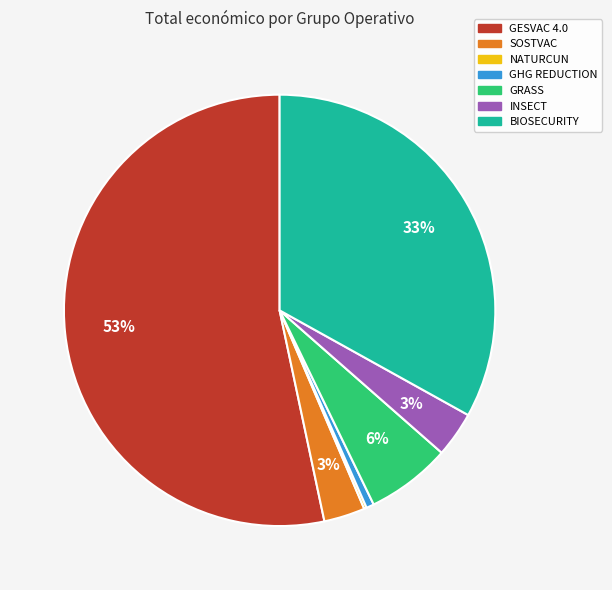

Which category accounts for the majority?

GESVAC 4.0